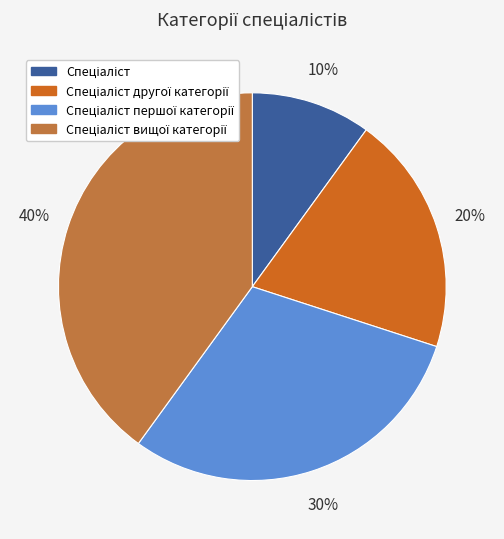

Is there a majority slice in this chart?

No